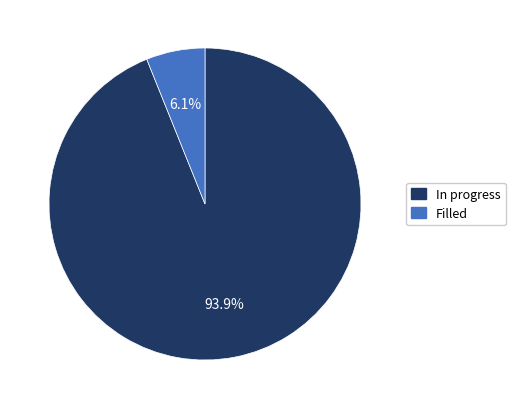

What portion of the pie excludes In progress?

6.1%